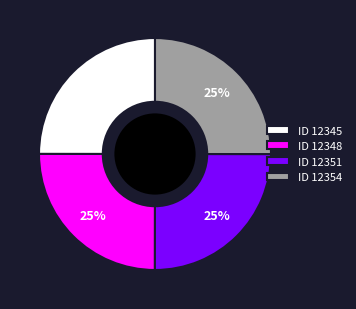

What percentage is the ID 12348 slice, to the nearest percent?

25%